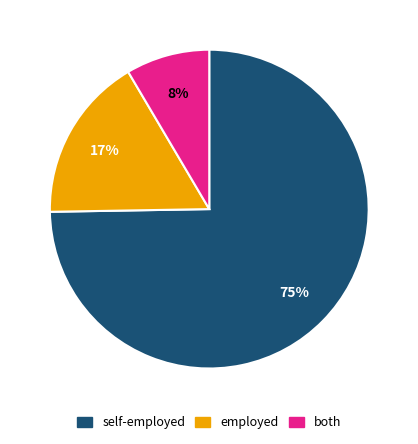

To the nearest percent, what is the average slice percentage?

33%